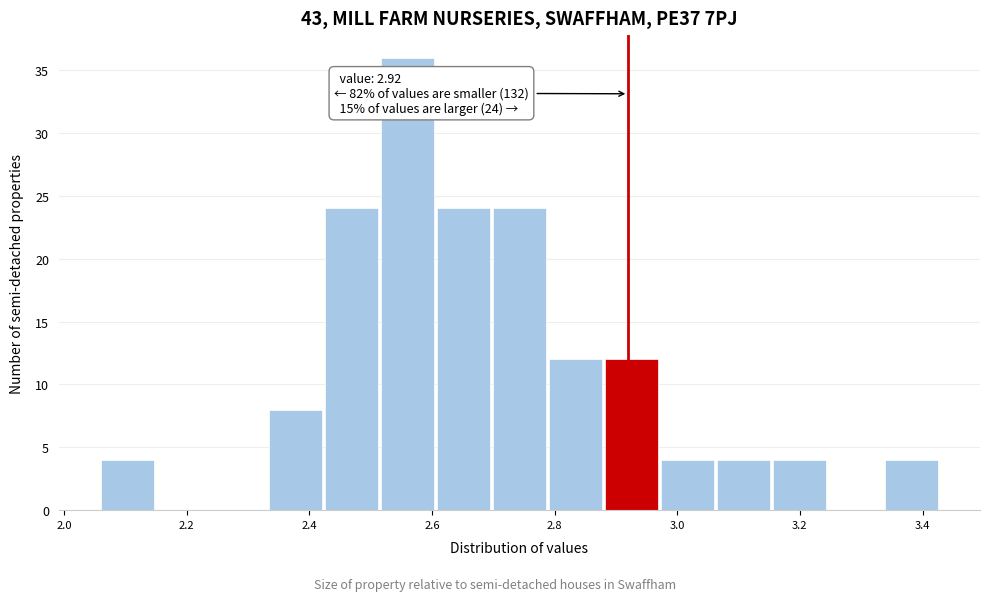

Over which range of the x-axis is the bar tallest?

2.52 to 2.60